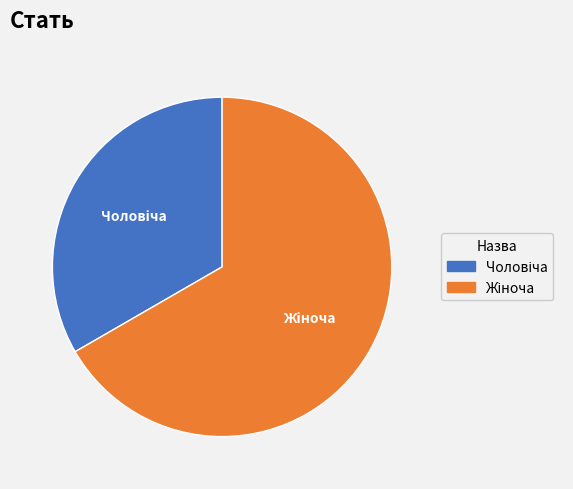

Does any single category account for the majority?

Yes